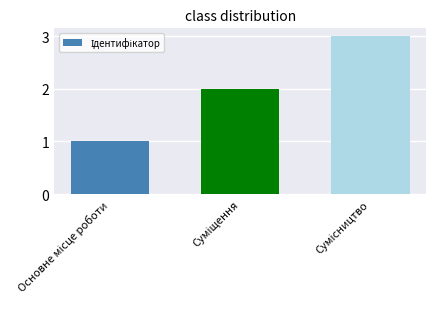

How many series are shown in this chart?

1